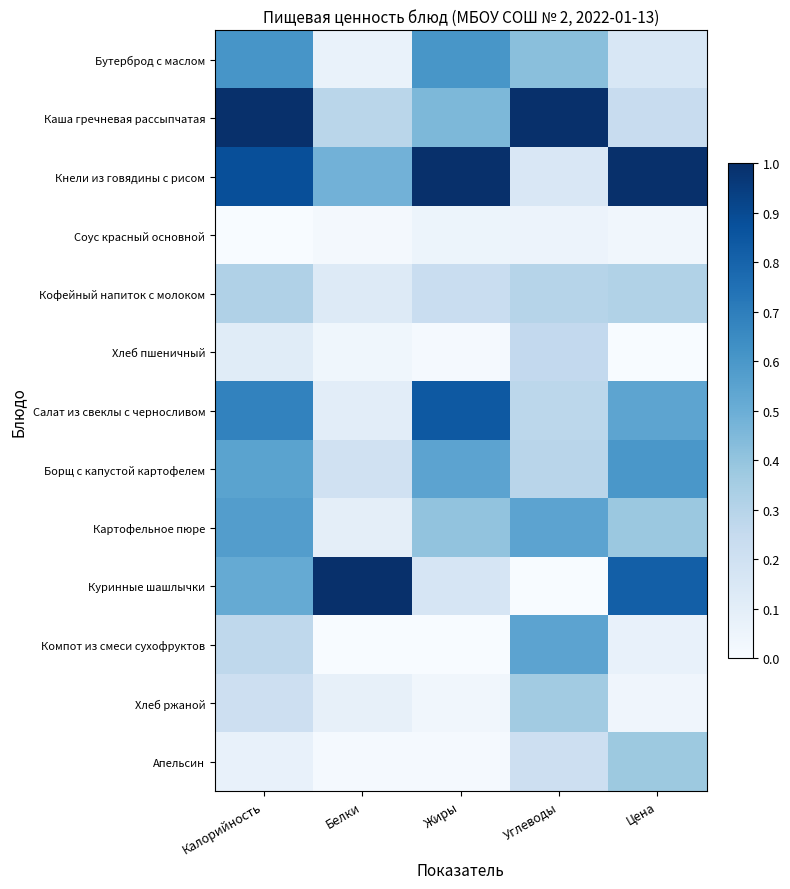

Which has a higher value, Цена or Жиры?

Жиры